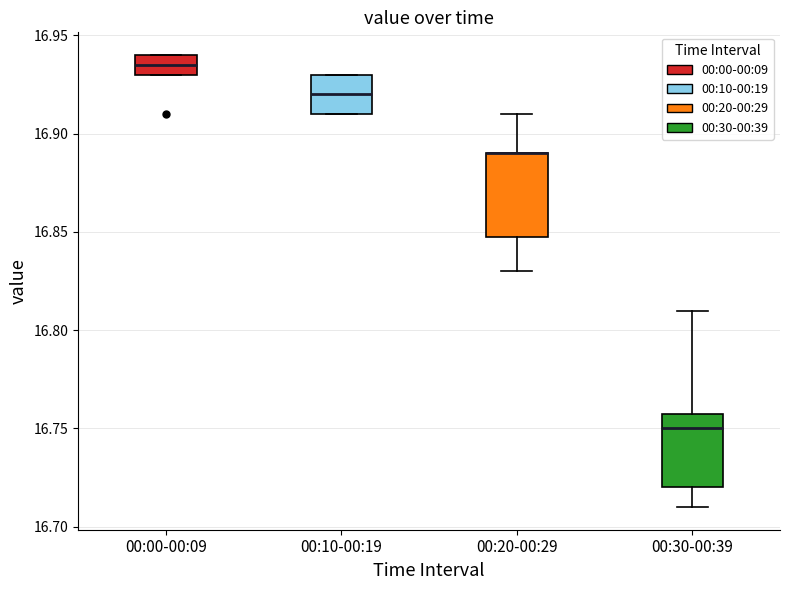

Where is the upper edge of the box for 00:00-00:09 on the y-axis? The values are not printed on the chart, so give them approximately, as read against the axis.

16.940